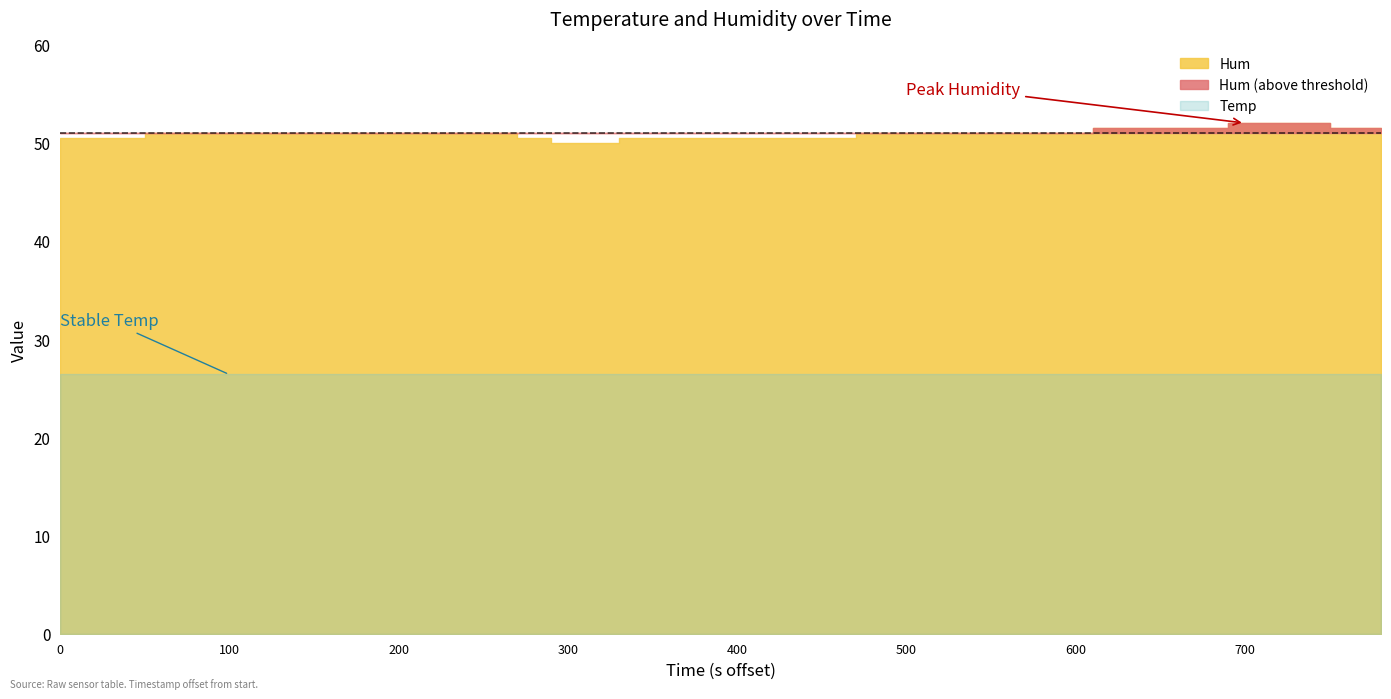

The value of Temp at 3 is 26.4. True or false?

True